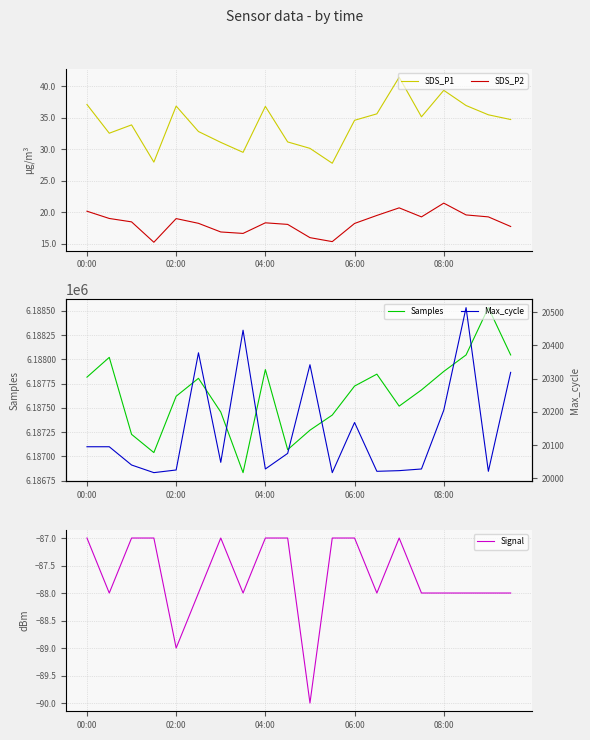

True or false: SDS_P2 and SDS_P1 intersect in this chart.

False